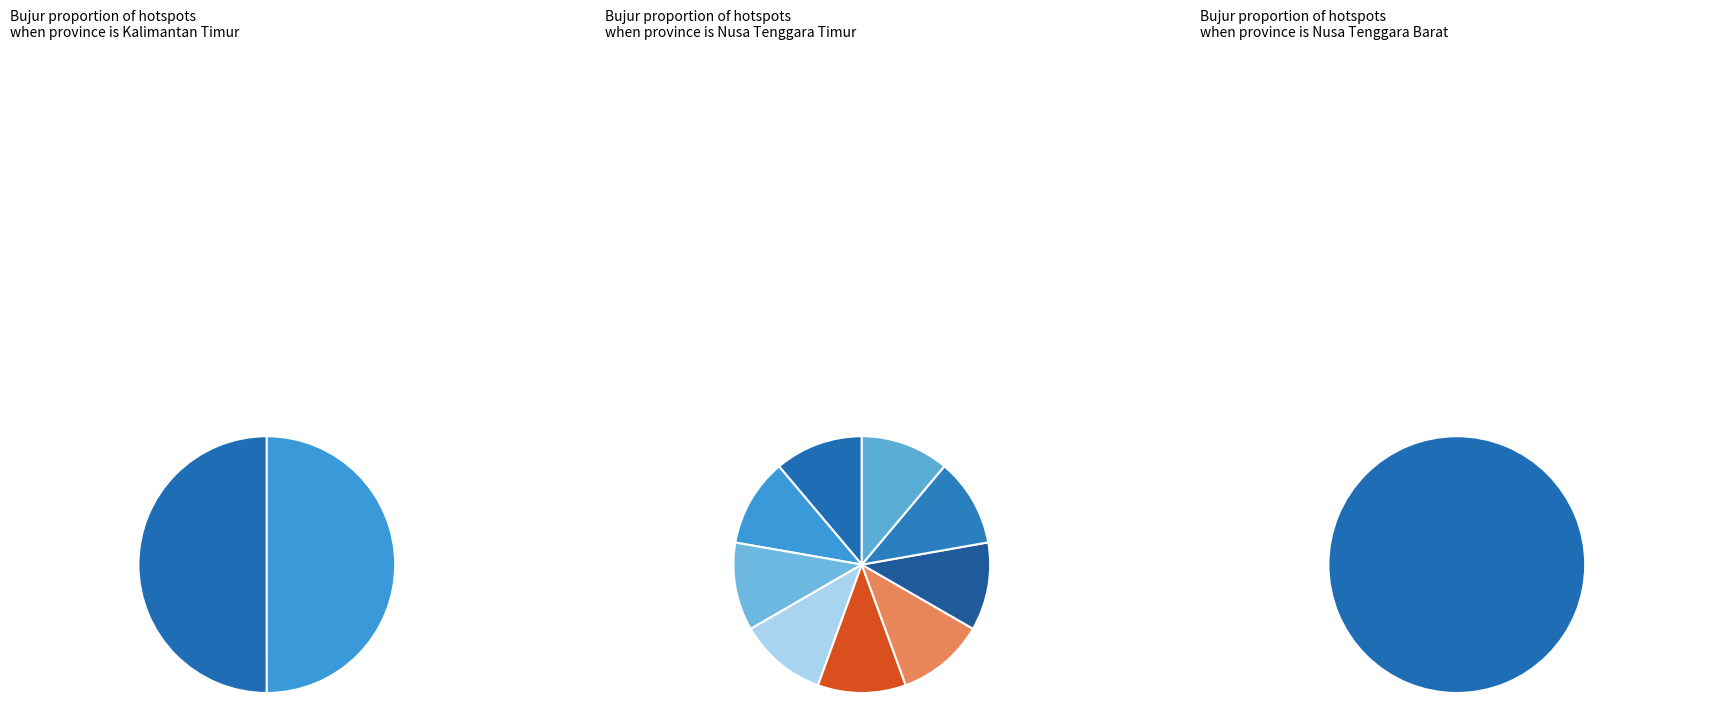

What portion of the pie excludes 96505?

91.6%